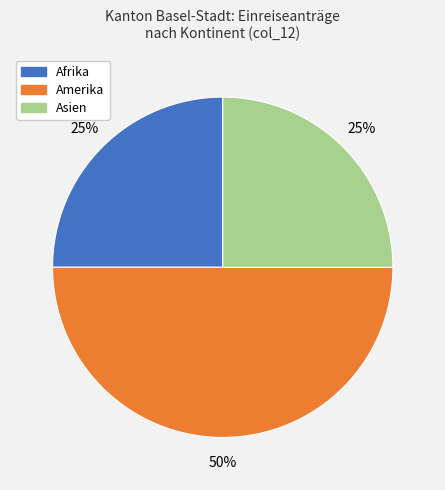

To the nearest percent, what is the average slice percentage?

33%